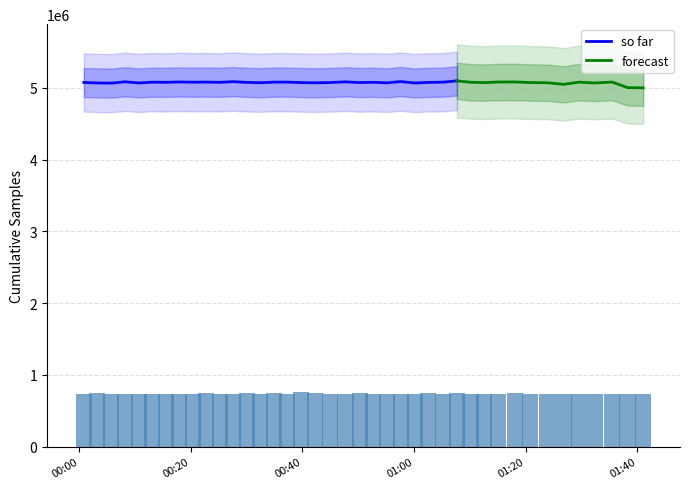

Is it true that Samples equals 7891181.4 at 3?

False